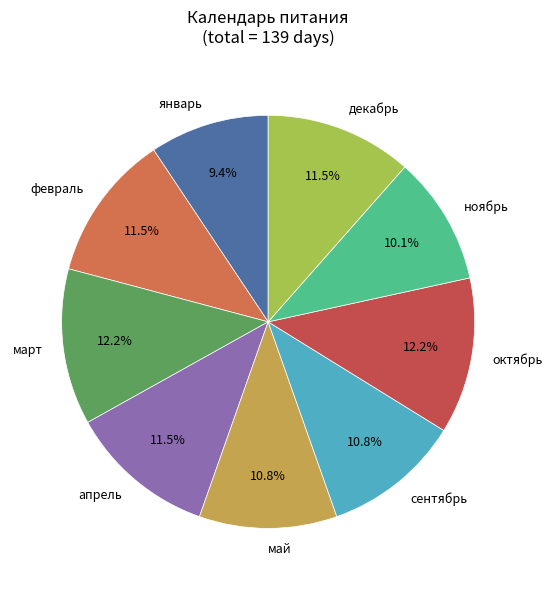

To the nearest percent, what is the difference between the largest and smallest slice percentages?

3%